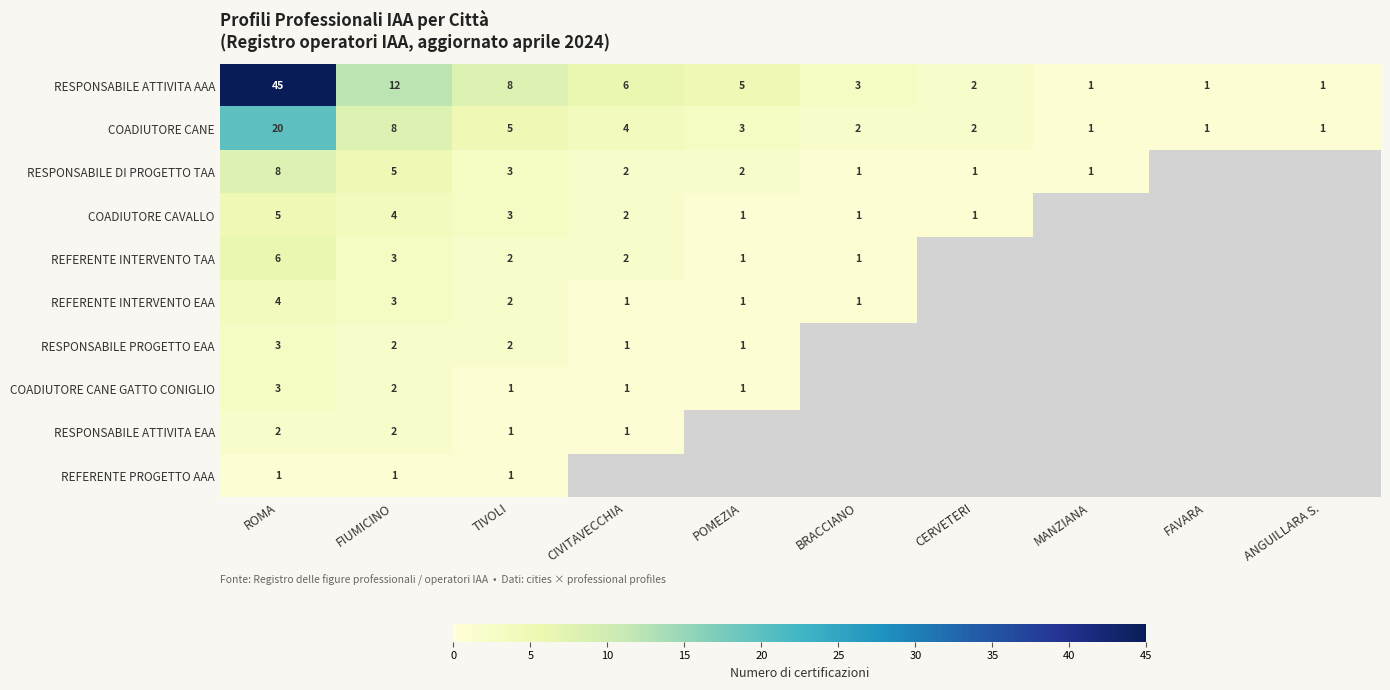

What is the difference between the highest and lowest values at FIUMICINO?

11